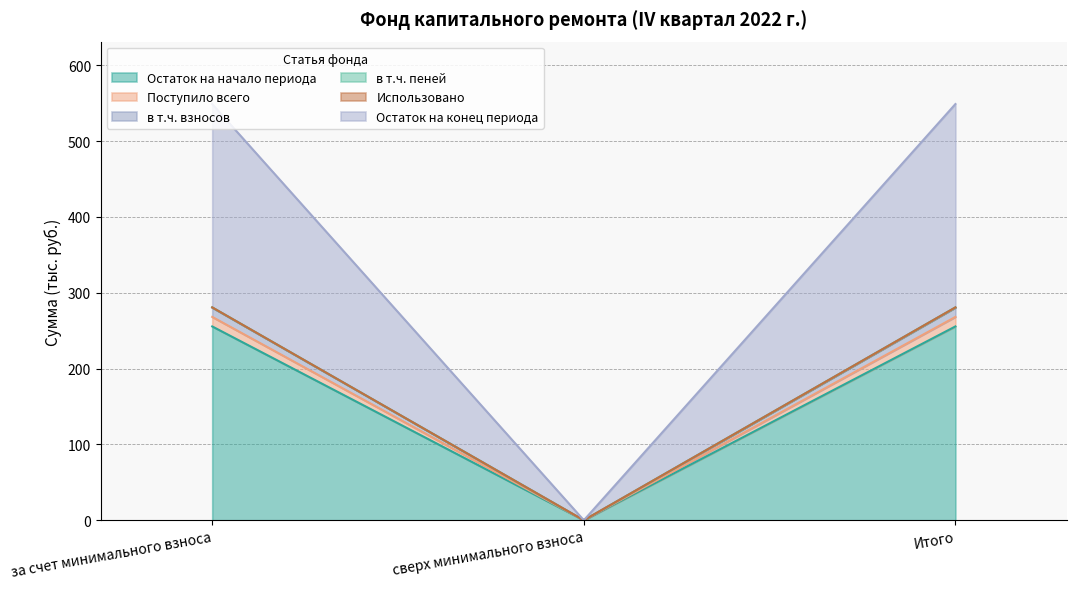

Which category has the lowest value in the Остаток на начало периода series?

сверх минимального взноса